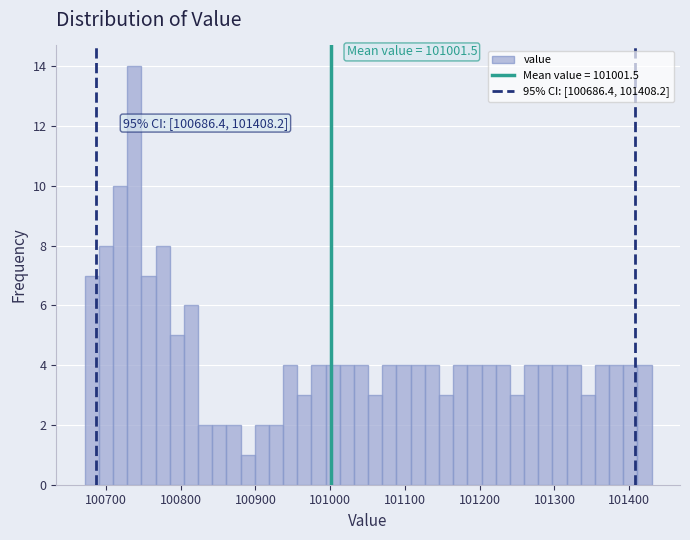

Read against the x-axis, roughly where is the centre of the tallest bar?

100740